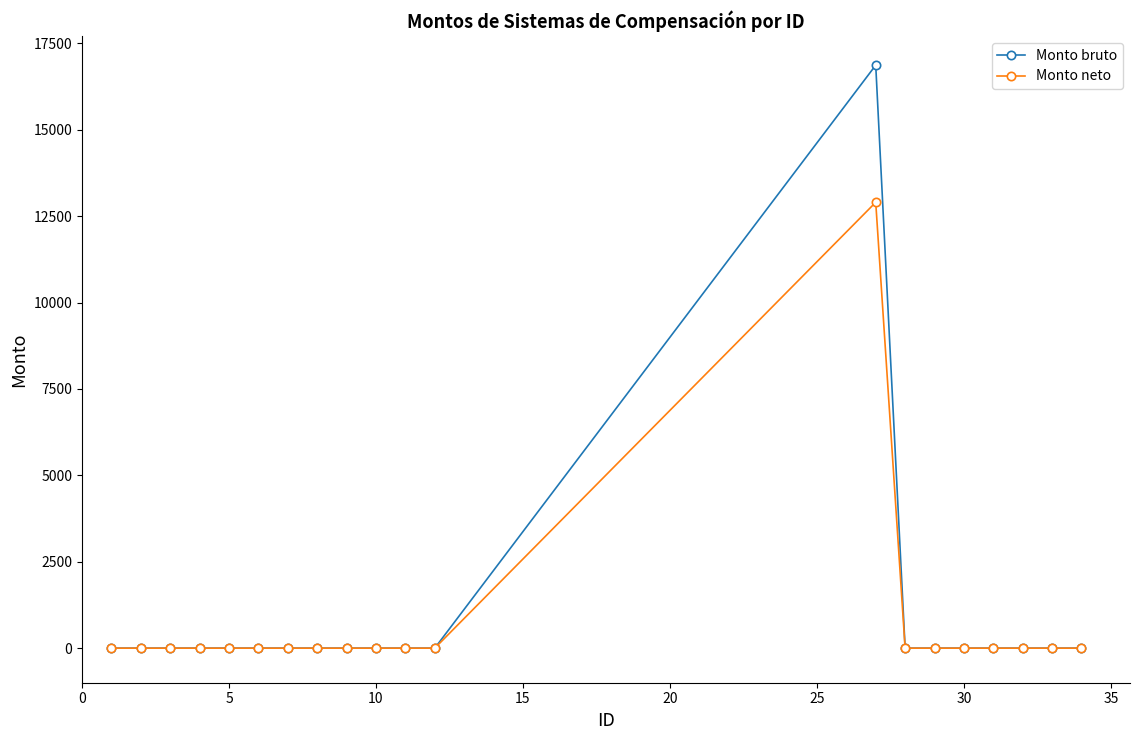

What is the difference between the maximum and minimum values in the Monto neto series?

12901.4